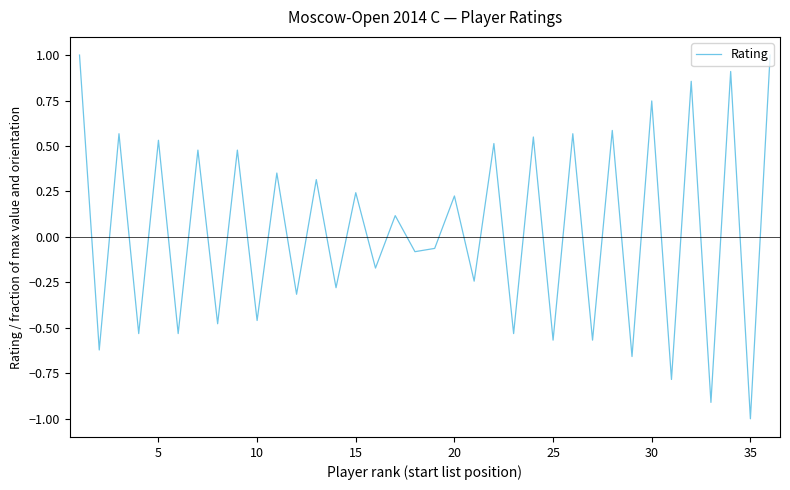

What is the difference between the maximum and minimum values?

2.0